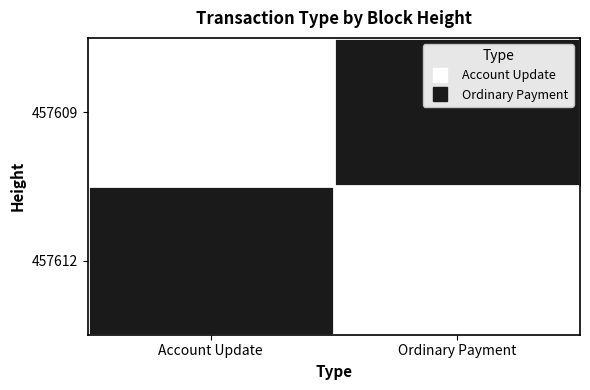

List the series in order of their peak value, highest first.

457609, 457612